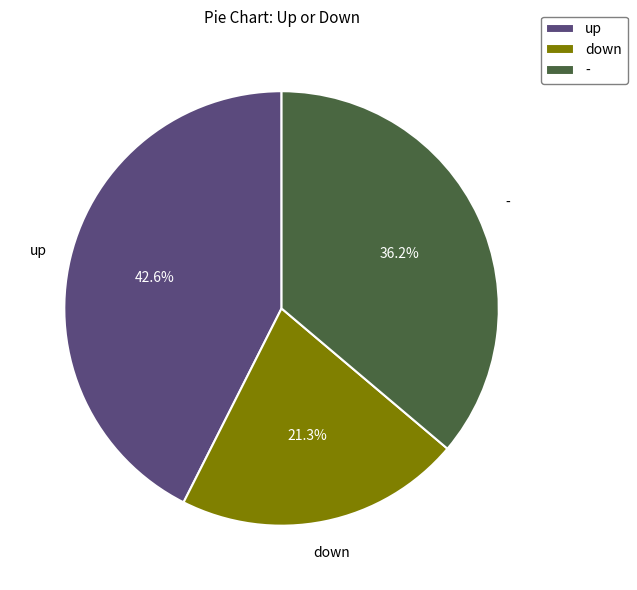

What is the ratio of the value at down to the value at -?

0.6